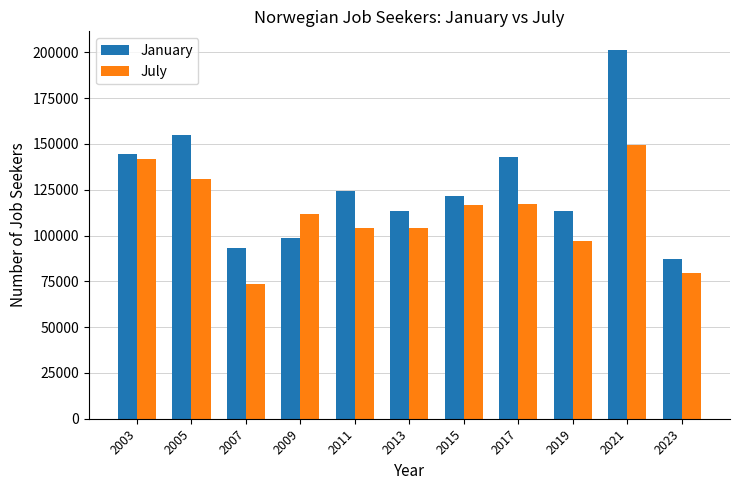

List the series in order of their peak value, highest first.

January, July